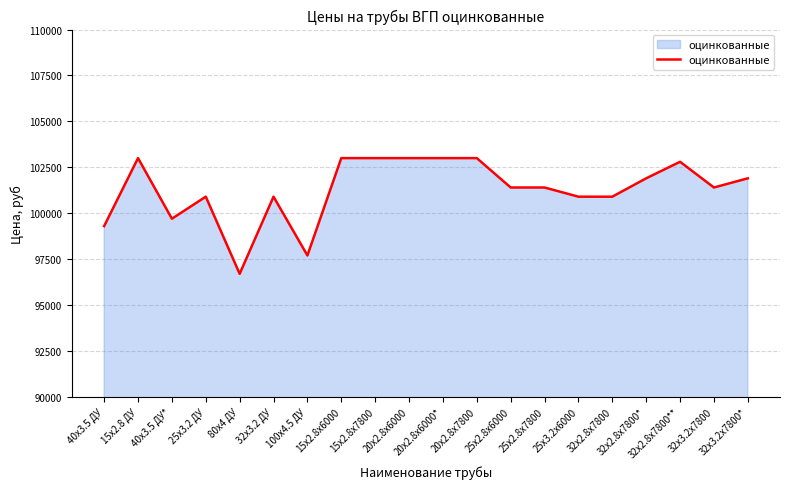

What is the difference between the maximum and minimum values?

6300